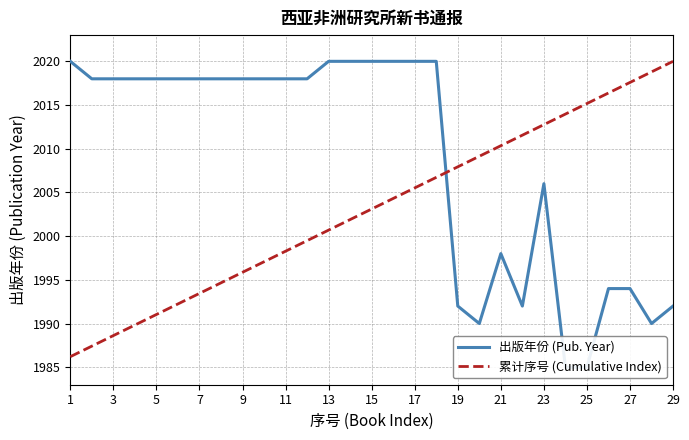

What are all the series names shown in the legend?

出版年份 (Pub. Year), 累计序号 (Cumulative Index)